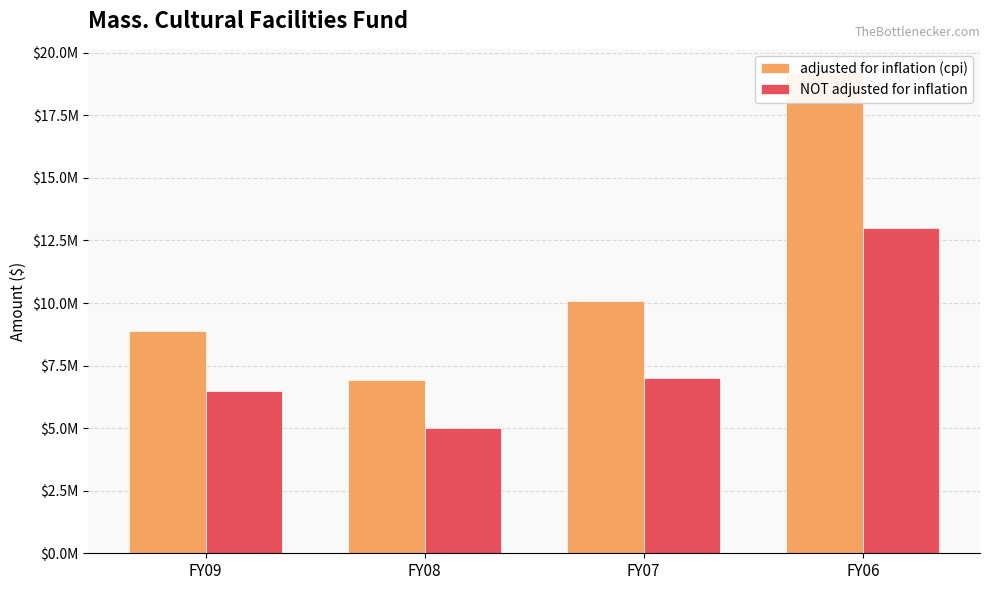

Read the adjusted for inflation (cpi) value at FY08.

6938994